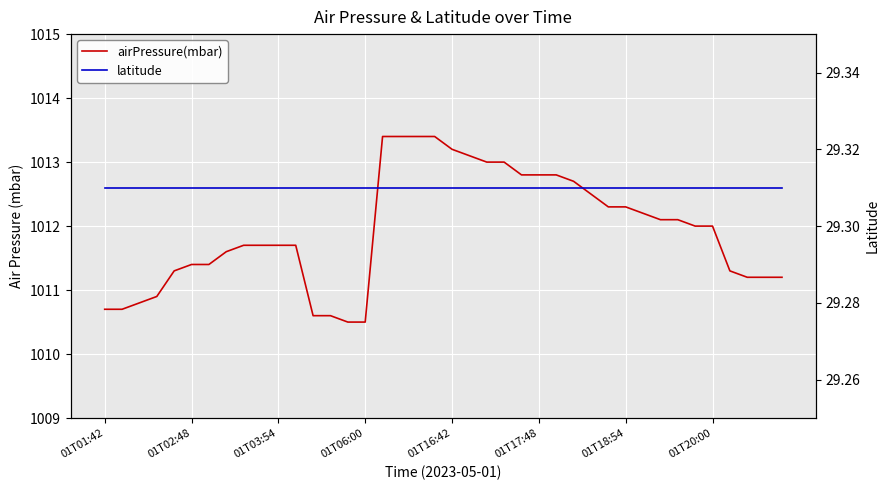

What is the approximate value of latitude at 29?

29.3